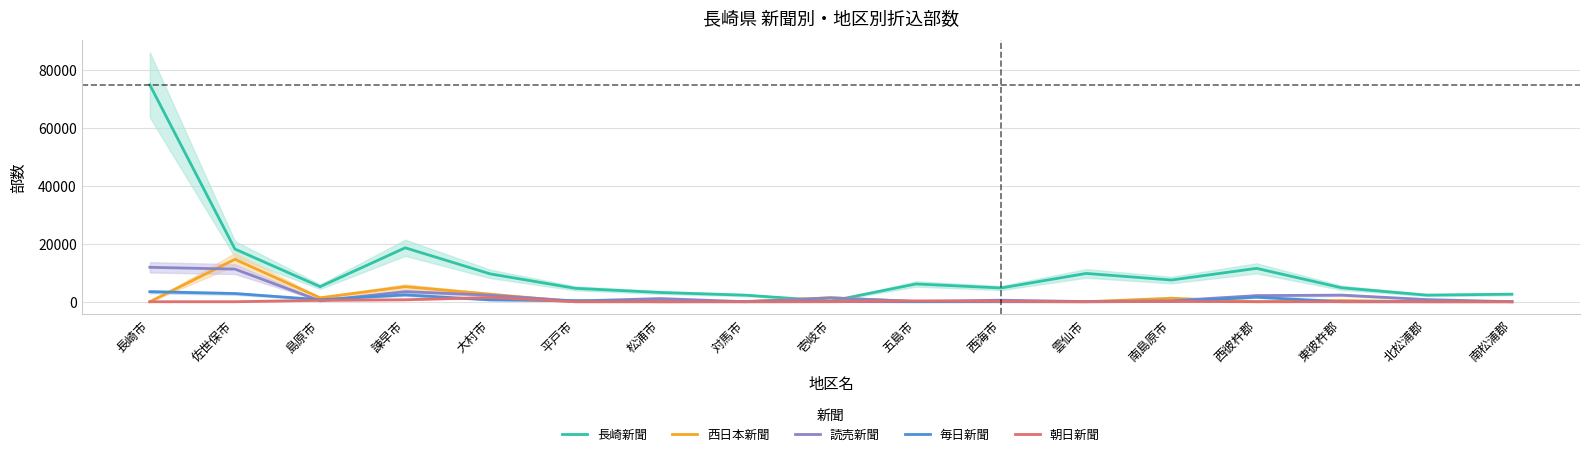

How many values in 朝日新聞 are above zero?

6